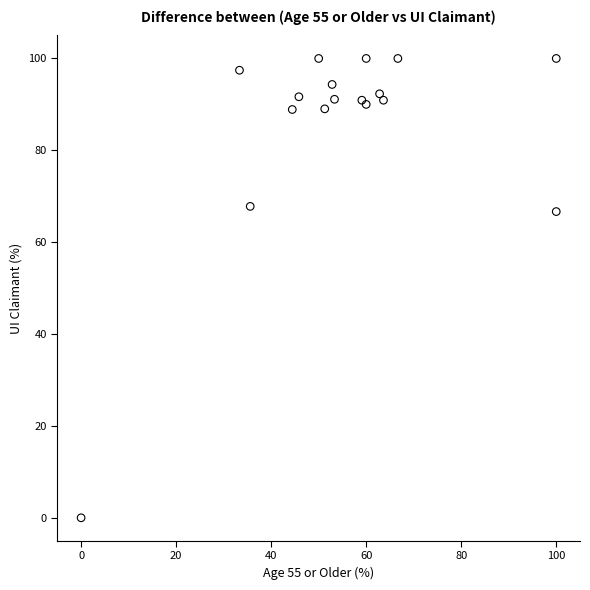

What Y value in the scatter plot is closest to 50?

66.7